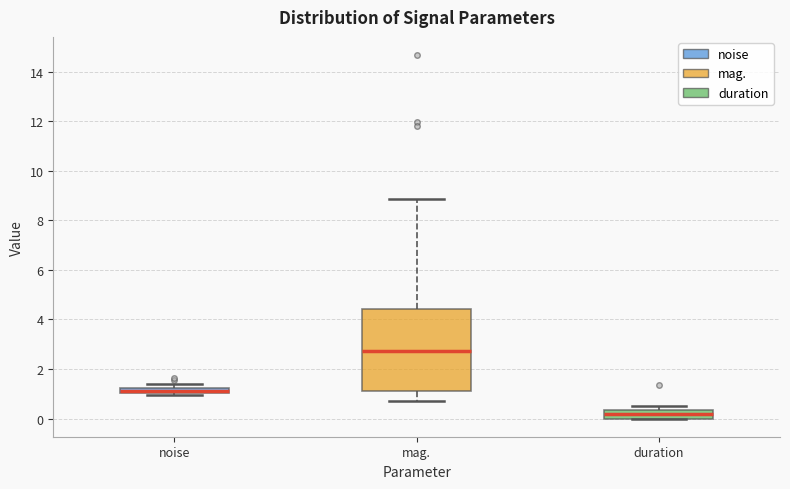

Which box is the tallest, from its lower edge to its upper edge?

mag.